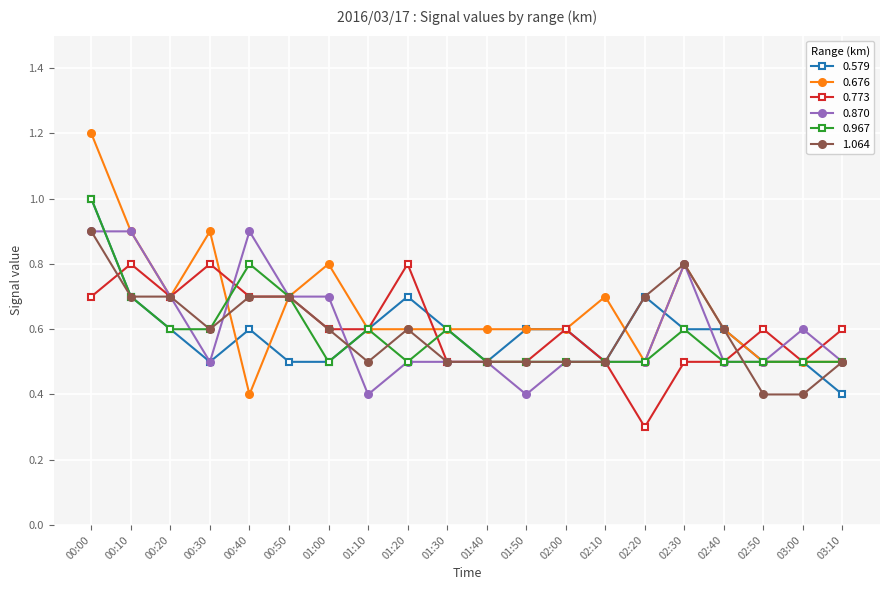

What are all the series names shown in the legend?

0.579, 0.676, 0.773, 0.870, 0.967, 1.064